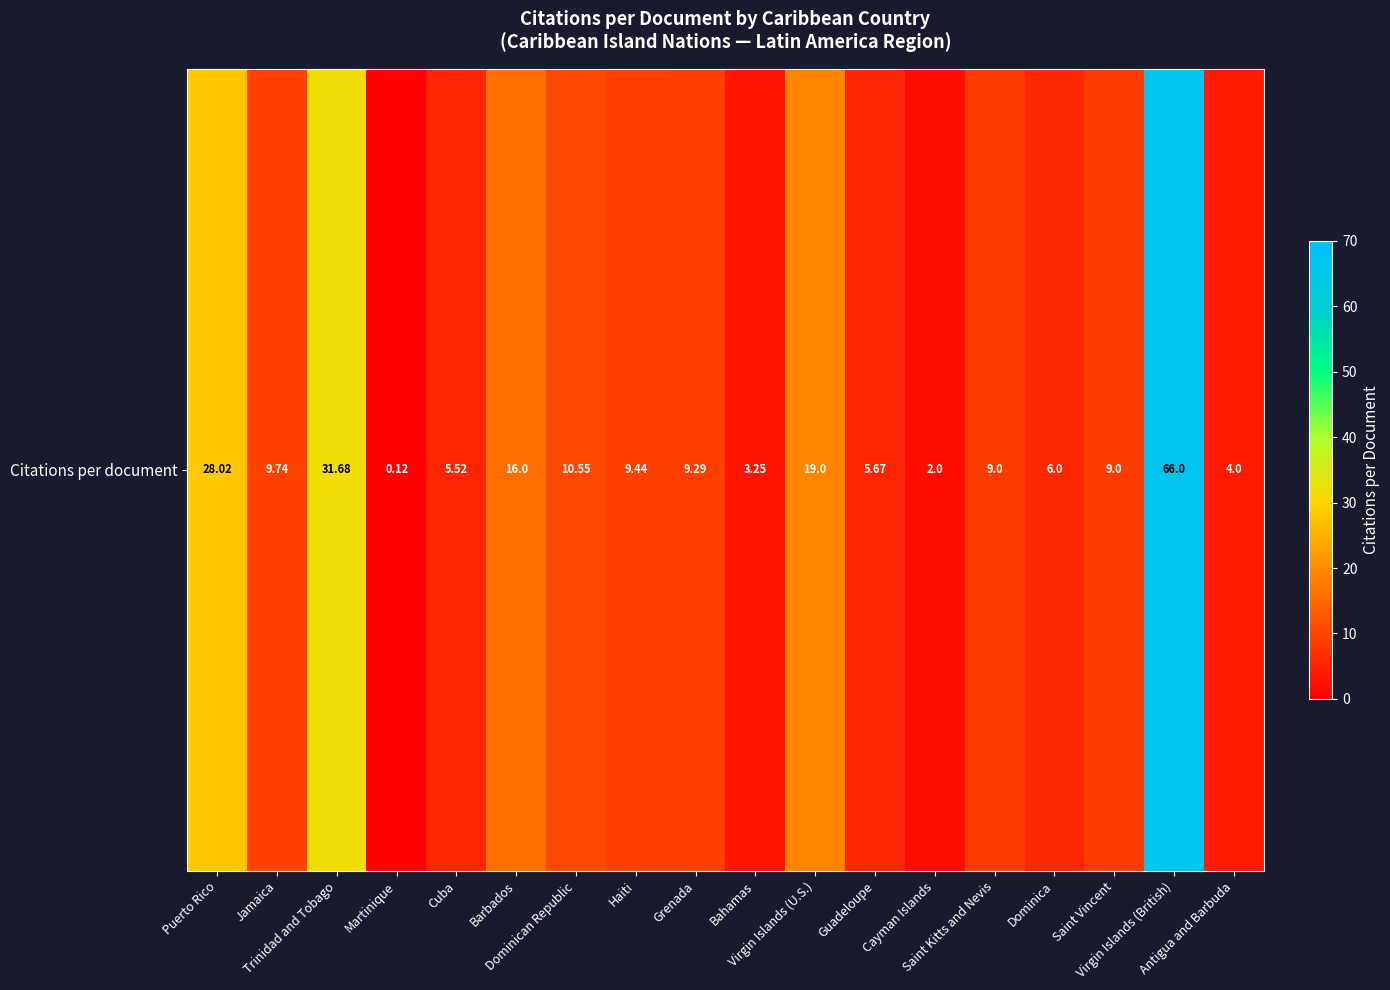

What is the approximate value at Dominica?

6.0